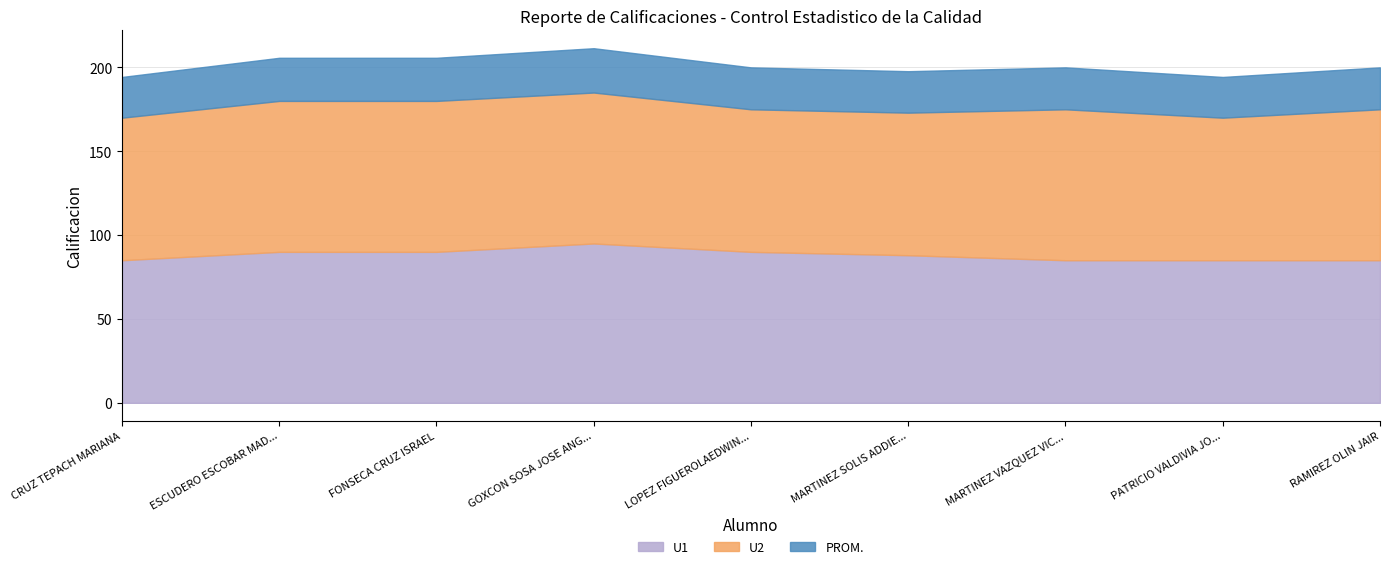

What is the difference between the highest and lowest values at LOPEZ FIGUEROLAEDWIN DE JESUS?

65.0